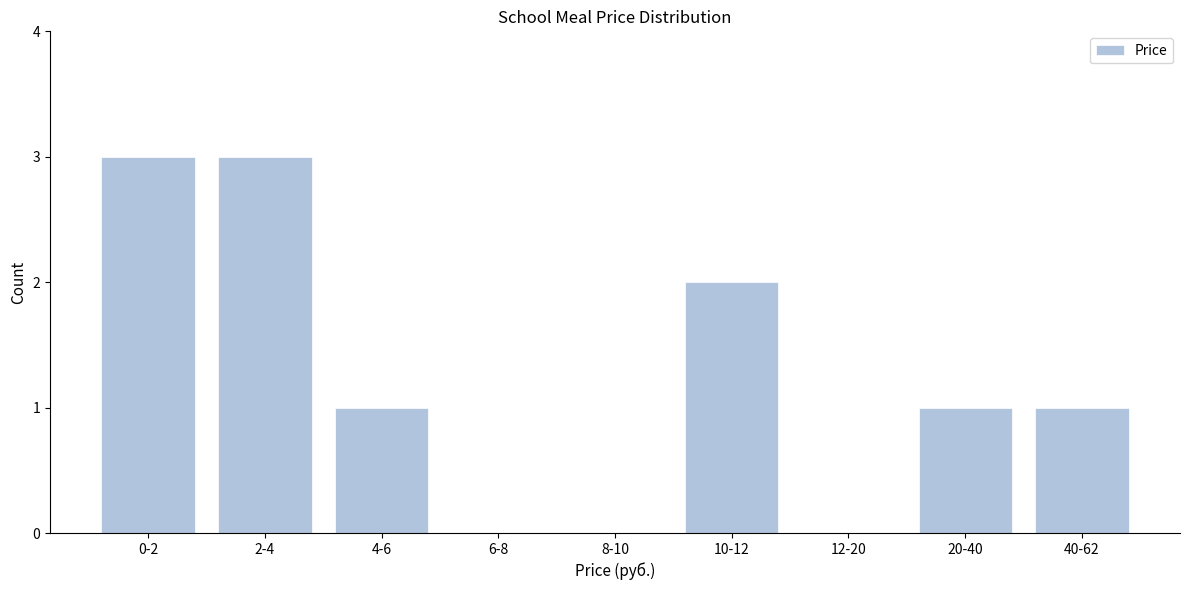

Reading left to right, extract all data points from this chart.

0-2=3	2-4=3	4-6=1	6-8=0	8-10=0	10-12=2	12-20=0	20-40=1	40-62=1